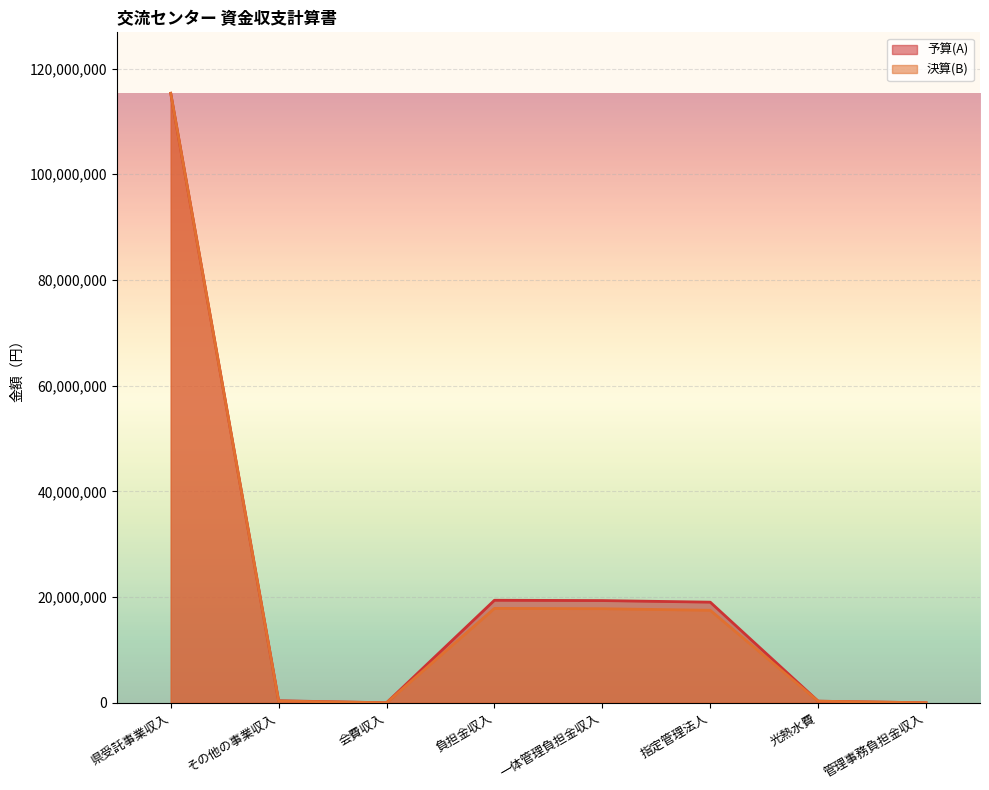

At which category is the sum across all series the highest?

県受託事業収入